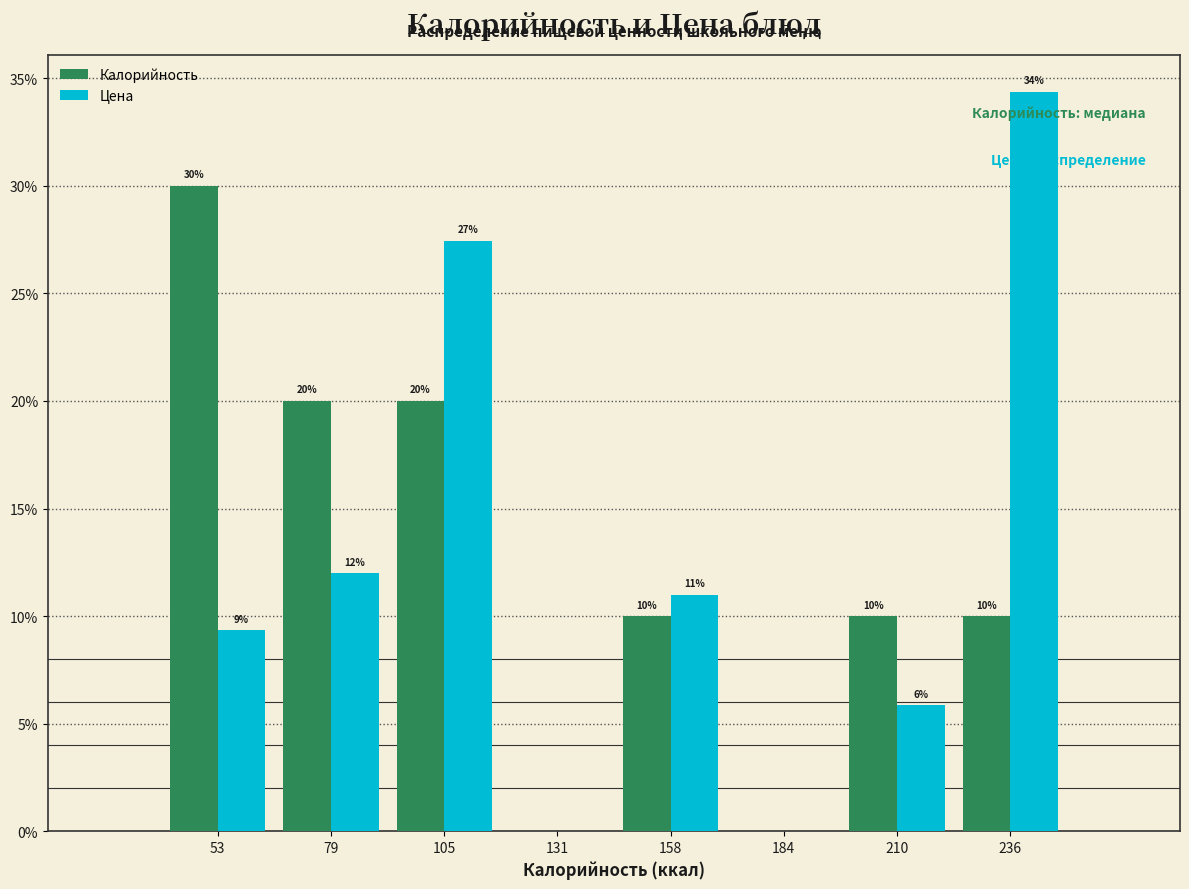

In the Цена series, which range on the x-axis has the tallest bar?

225 to 250